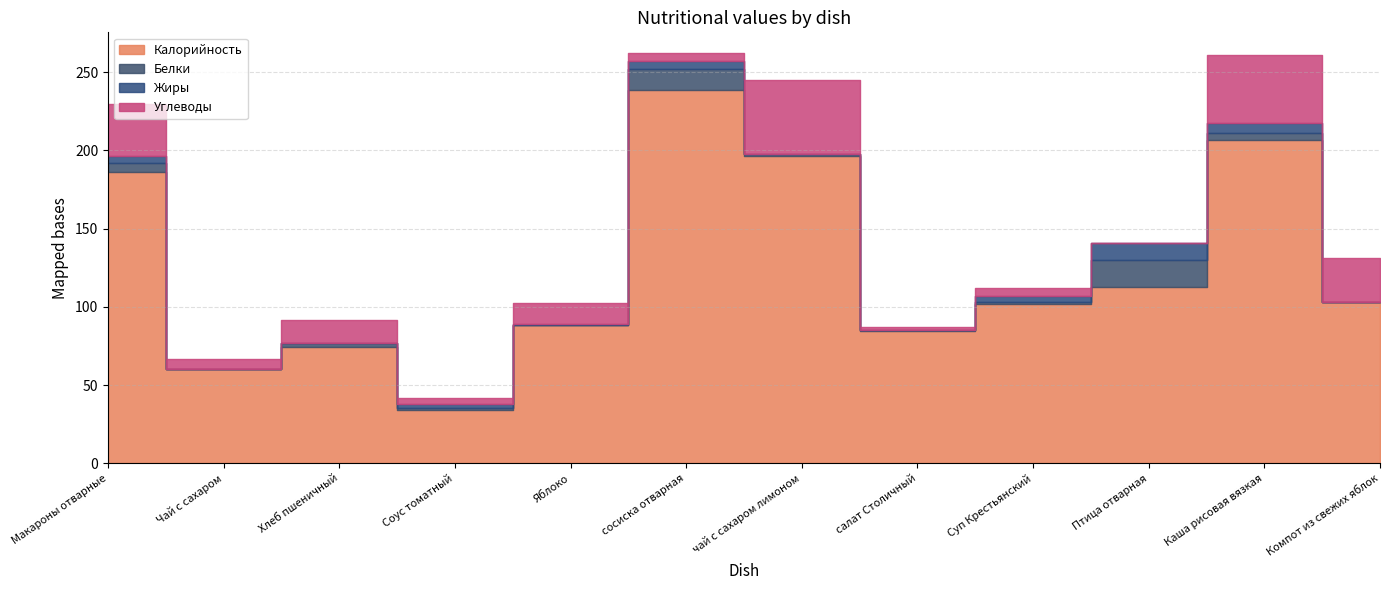

Reading left to right, what are all the values shown in this chart?

Калорийность: Макароны отварные=186.5	Чай с сахаром=60.0	Хлеб пшеничный=74.3	Соус томатный=34.0	Яблоко=88.5	сосиска отварная=238.9	чай с сахаром лимоном=196.4	салат Столичный=84.7	Суп Крестьянский=102.0	Птица отварная=112.5	Каша рисовая вязкая=206.5	Компот из свежих яблок=102.9
Белки: Макароны отварные=5.3	Чай с сахаром=0.2	Хлеб пшеничный=2.3	Соус томатный=1.3	Яблоко=0.2	сосиска отварная=13.2	чай с сахаром лимоном=1.2	салат Столичный=0.5	Суп Крестьянский=1.2	Птица отварная=17.3	Каша рисовая вязкая=4.4	Компот из свежих яблок=0.2
Жиры: Макароны отварные=4.9	Чай с сахаром=0.0	Хлеб пшеничный=0.2	Соус томатный=2.4	Яблоко=0.3	сосиска отварная=5.3	чай с сахаром лимоном=0.3	салат Столичный=0.1	Суп Крестьянский=3.9	Птица отварная=10.7	Каша рисовая вязкая=6.4	Компот из свежих яблок=0.2
Углеводы: Макароны отварные=32.8	Чай с сахаром=6.4	Хлеб пшеничный=14.8	Соус томатный=4.2	Яблоко=13.8	сосиска отварная=4.9	чай с сахаром лимоном=47.3	салат Столичный=1.5	Суп Крестьянский=4.9	Птица отварная=0.0	Каша рисовая вязкая=44.0	Компот из свежих яблок=27.9